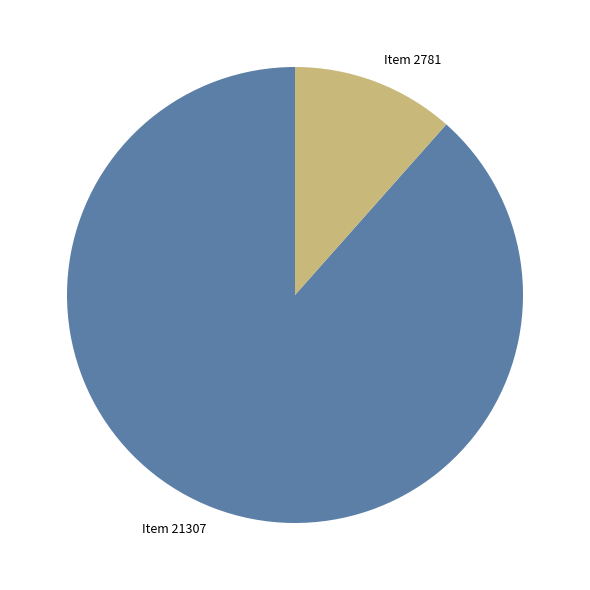

The Item 21307 slice represents 94% of the pie. True or false?

False